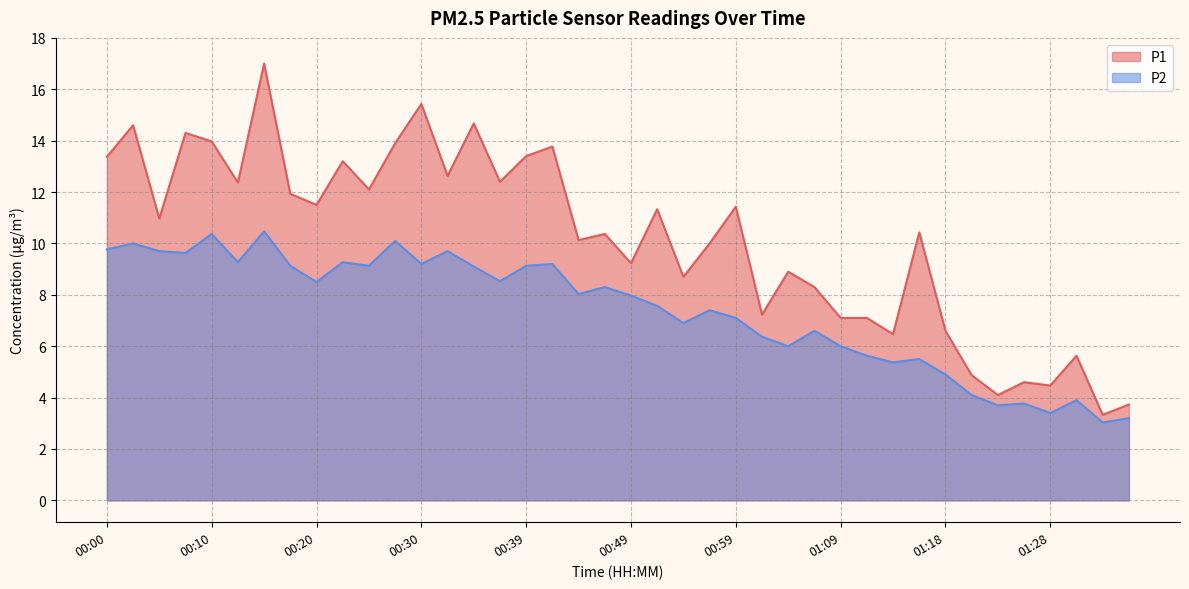

List the series in order of their peak value, lowest first.

P2, P1